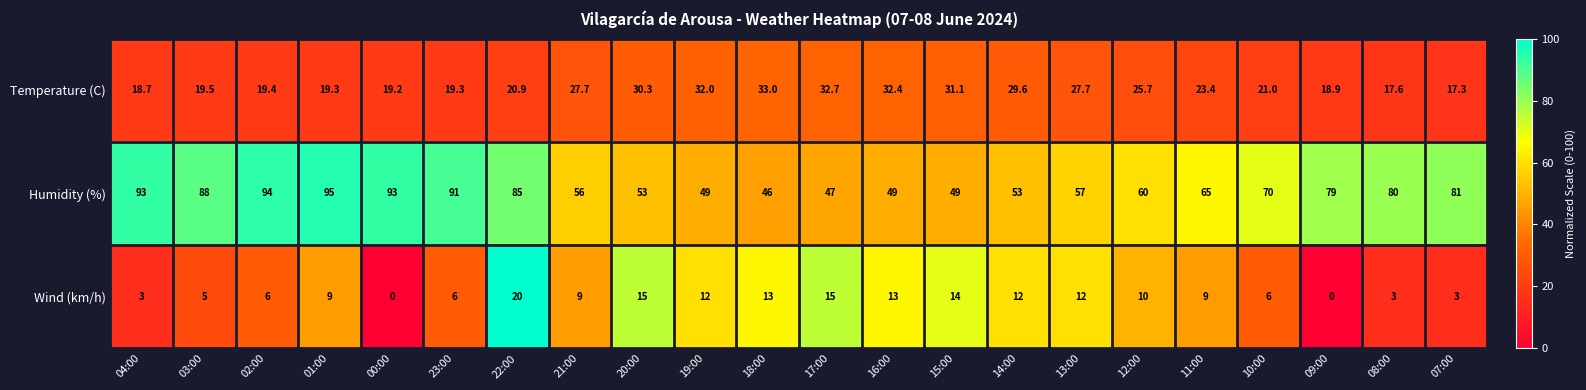

List the series in order of their overall mean, lowest first.

Wind (km/h), Temperature (C), Humidity (%)